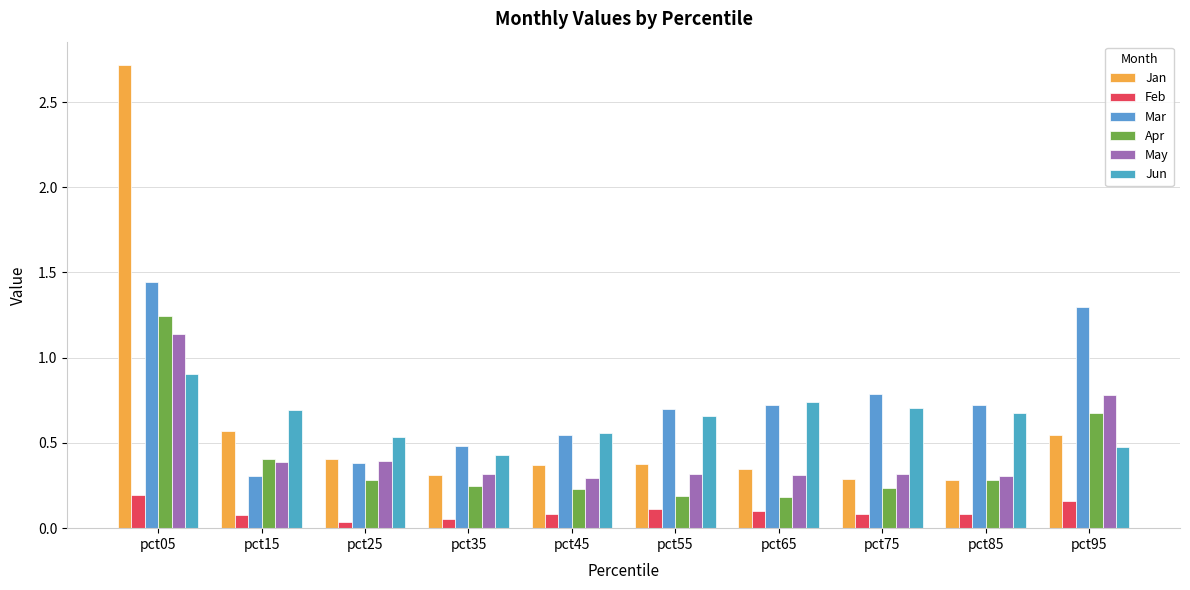

Reading right to left, list all the values displayed in this chart.

Jan: pct95=0.5	pct85=0.3	pct75=0.3	pct65=0.3	pct55=0.4	pct45=0.4	pct35=0.3	pct25=0.4	pct15=0.6	pct05=2.7
Feb: pct95=0.2	pct85=0.1	pct75=0.1	pct65=0.1	pct55=0.1	pct45=0.1	pct35=0.1	pct25=0.0	pct15=0.1	pct05=0.2
Mar: pct95=1.3	pct85=0.7	pct75=0.8	pct65=0.7	pct55=0.7	pct45=0.5	pct35=0.5	pct25=0.4	pct15=0.3	pct05=1.4
Apr: pct95=0.7	pct85=0.3	pct75=0.2	pct65=0.2	pct55=0.2	pct45=0.2	pct35=0.2	pct25=0.3	pct15=0.4	pct05=1.2
May: pct95=0.8	pct85=0.3	pct75=0.3	pct65=0.3	pct55=0.3	pct45=0.3	pct35=0.3	pct25=0.4	pct15=0.4	pct05=1.1
Jun: pct95=0.5	pct85=0.7	pct75=0.7	pct65=0.7	pct55=0.7	pct45=0.6	pct35=0.4	pct25=0.5	pct15=0.7	pct05=0.9